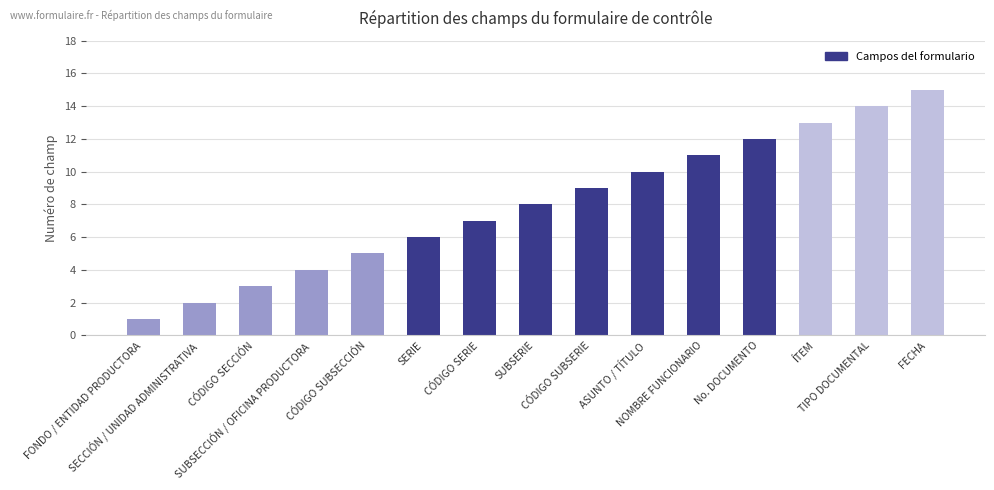

Approximately how many times larger is the value at No. DOCUMENTO compared to TIPO DOCUMENTAL?

0.9